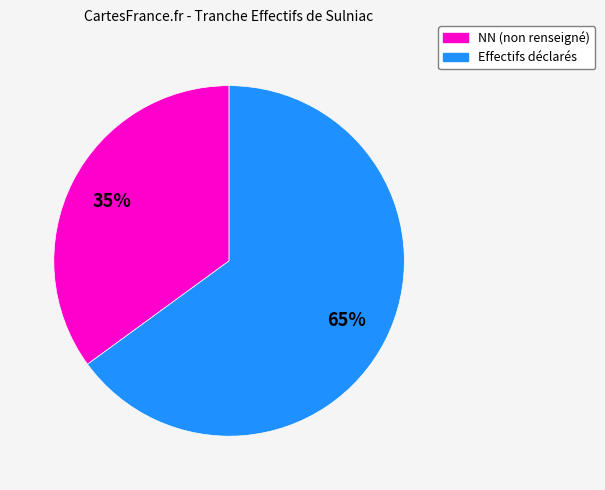

Do Effectifs déclarés and NN (non renseigné) together represent more than half of the pie?

Yes